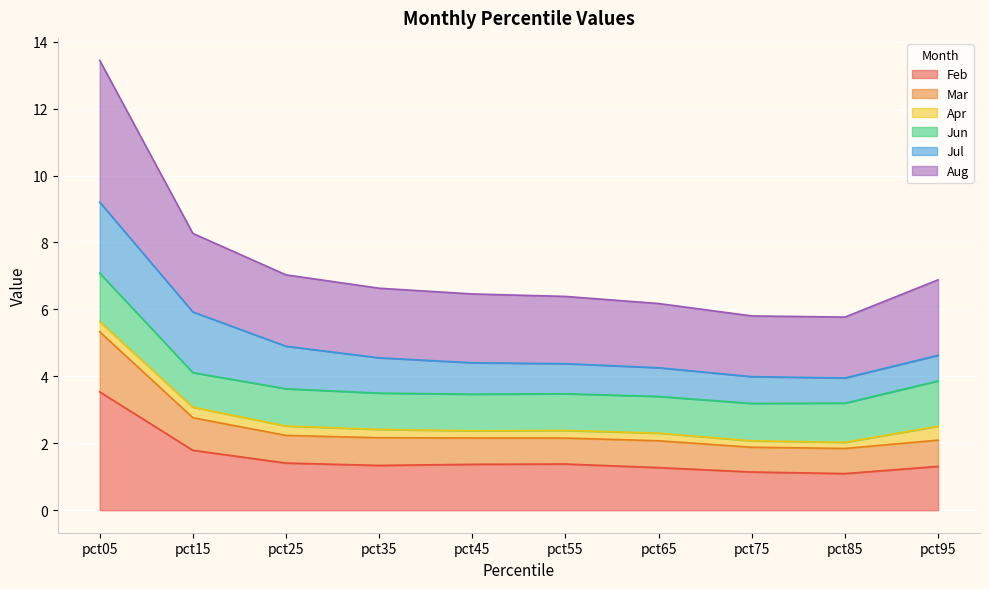

True or false: Aug and Mar intersect in this chart.

False